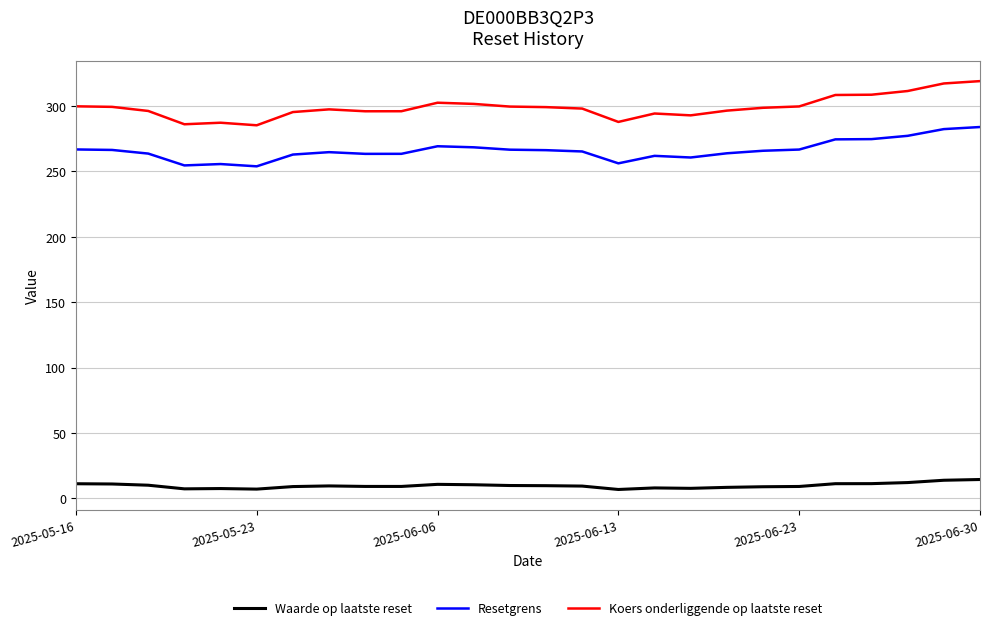

Does the chart have visible grid lines?

Yes